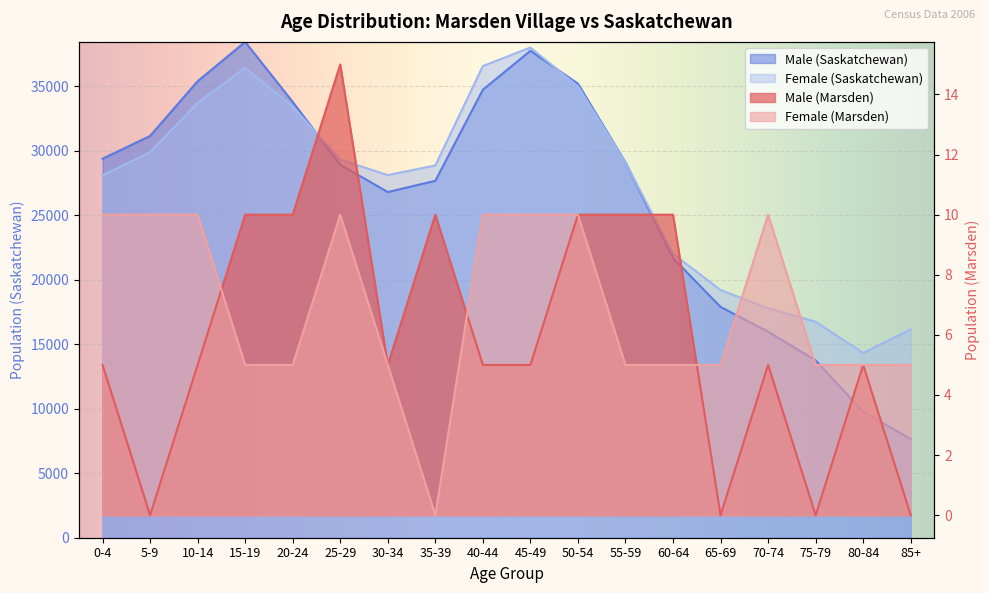

What is the difference between the second highest and second lowest values in the Female (Marsden) series?

5